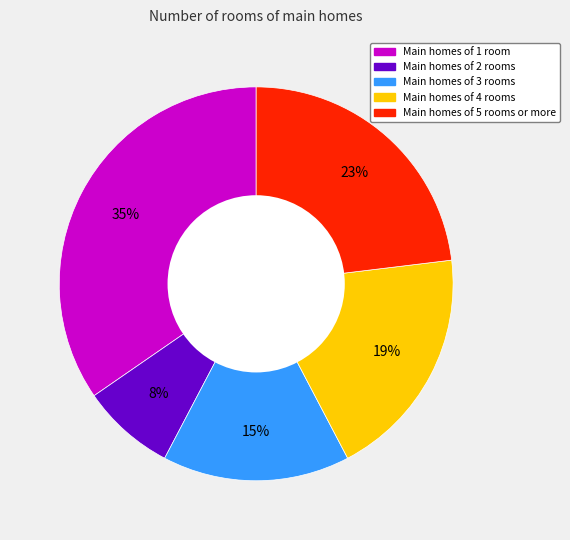

Is there any slice that represents more than half of the pie?

No